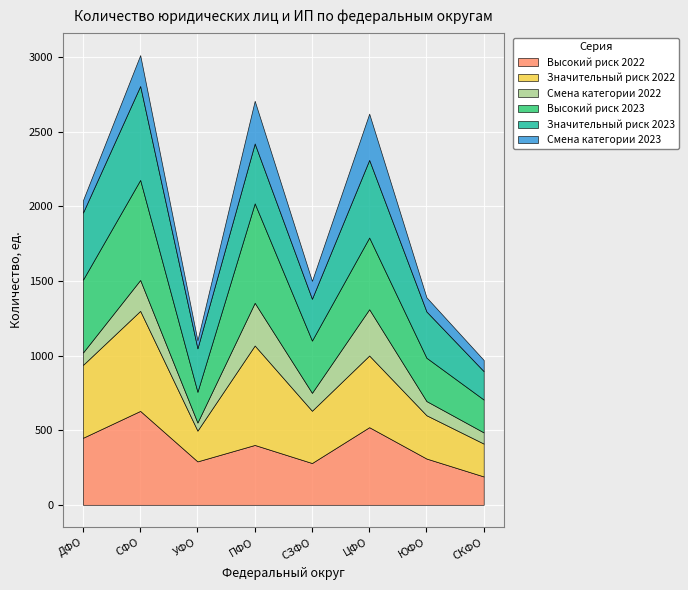

What is the lowest value of the Высокий риск 2022 series?

190